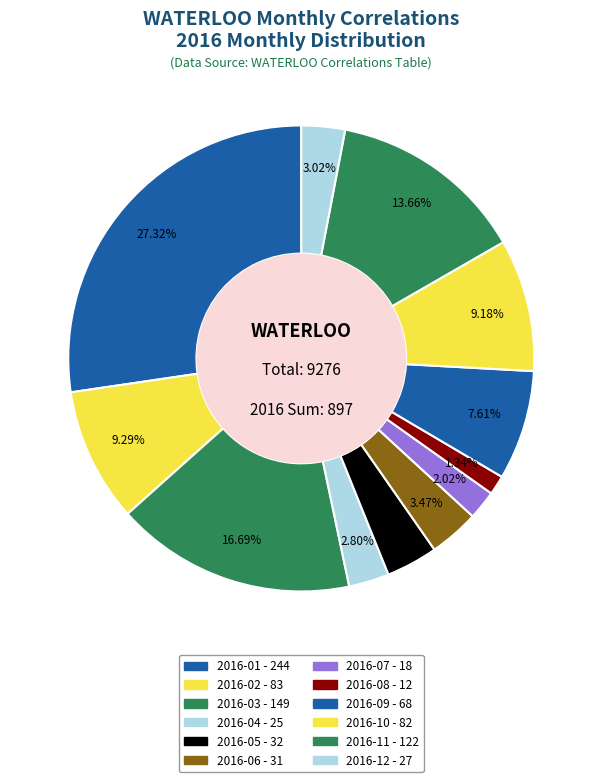

How many segments does this pie chart have?

12